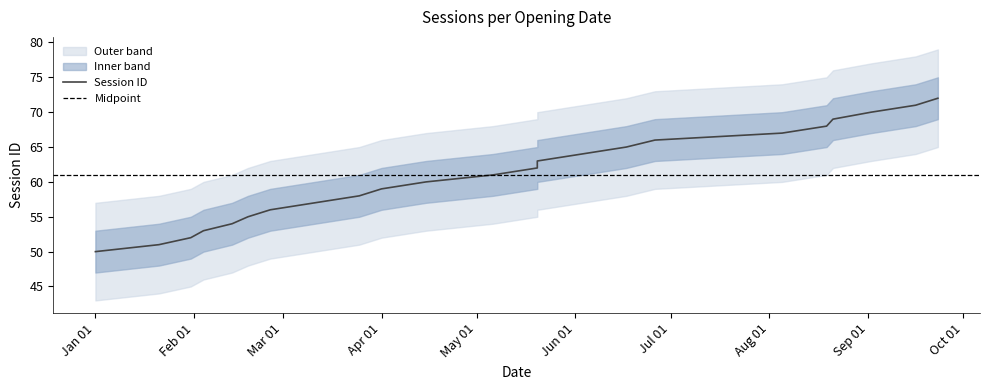

What is the minimum value shown in the chart?

50